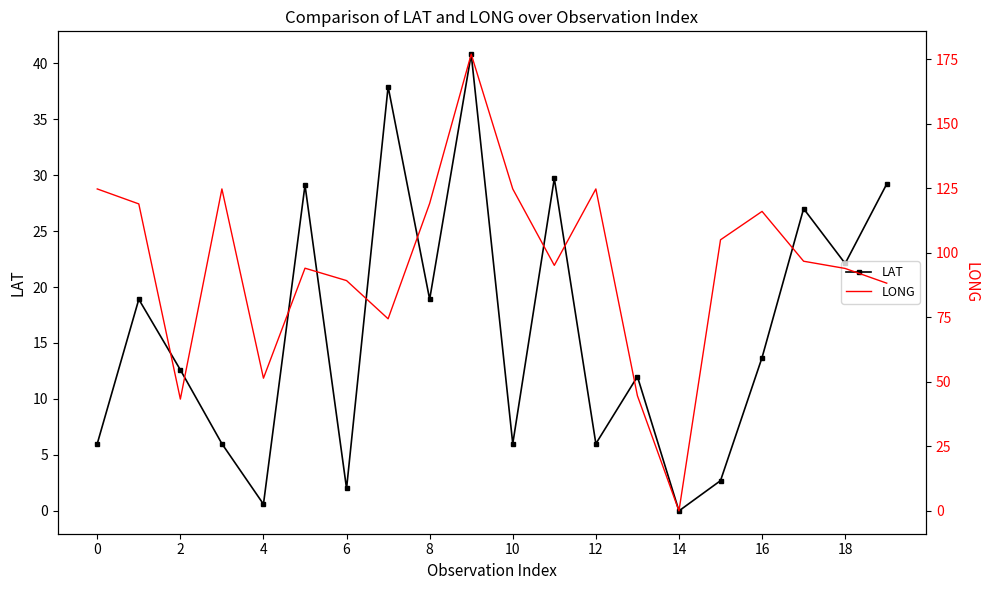

How many series are shown in this chart?

2